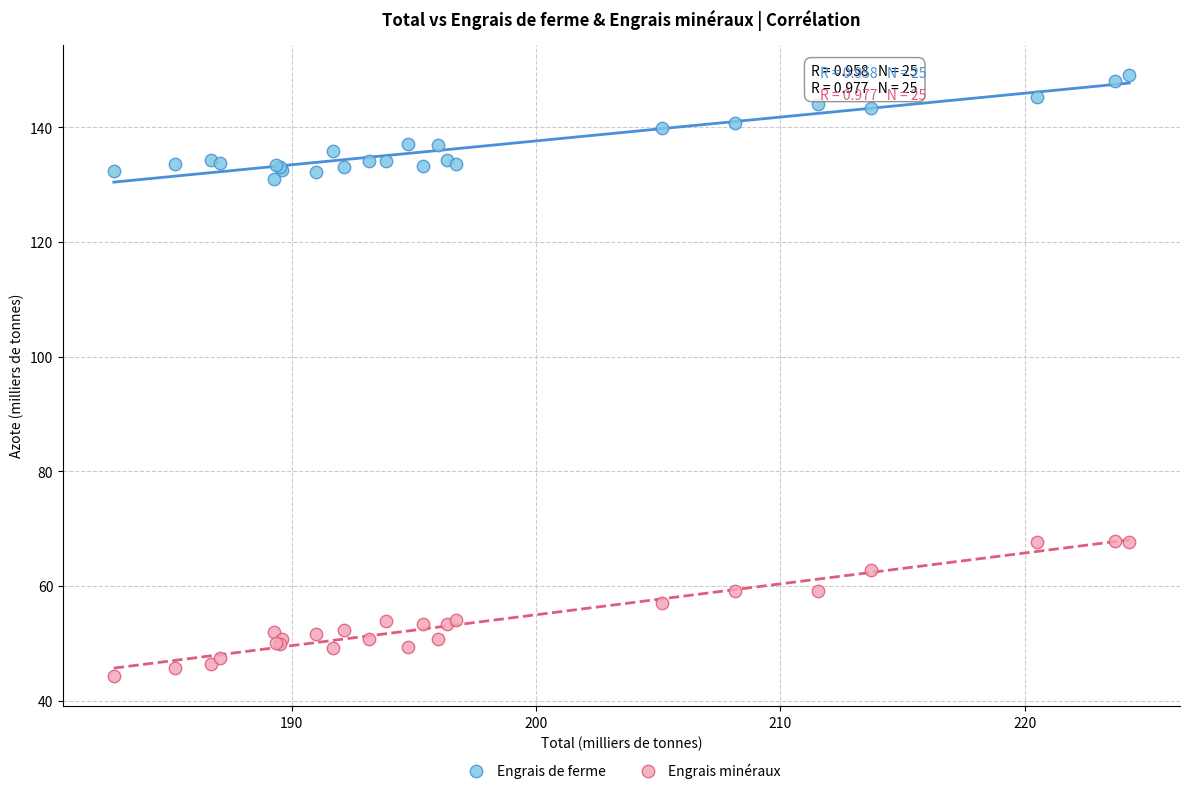

Which series reaches the minimum Y coordinate?

Engrais minéraux